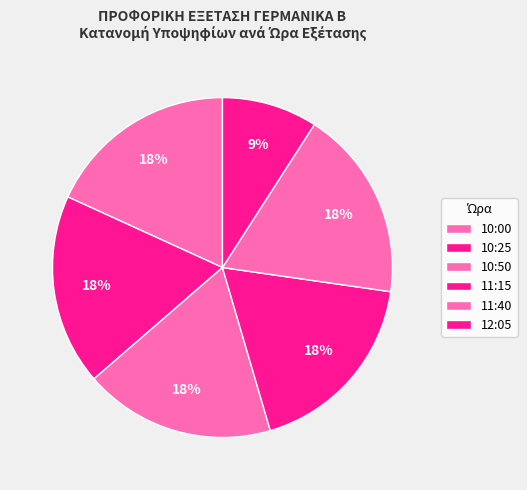

Which category has the smallest portion of the pie?

12:05